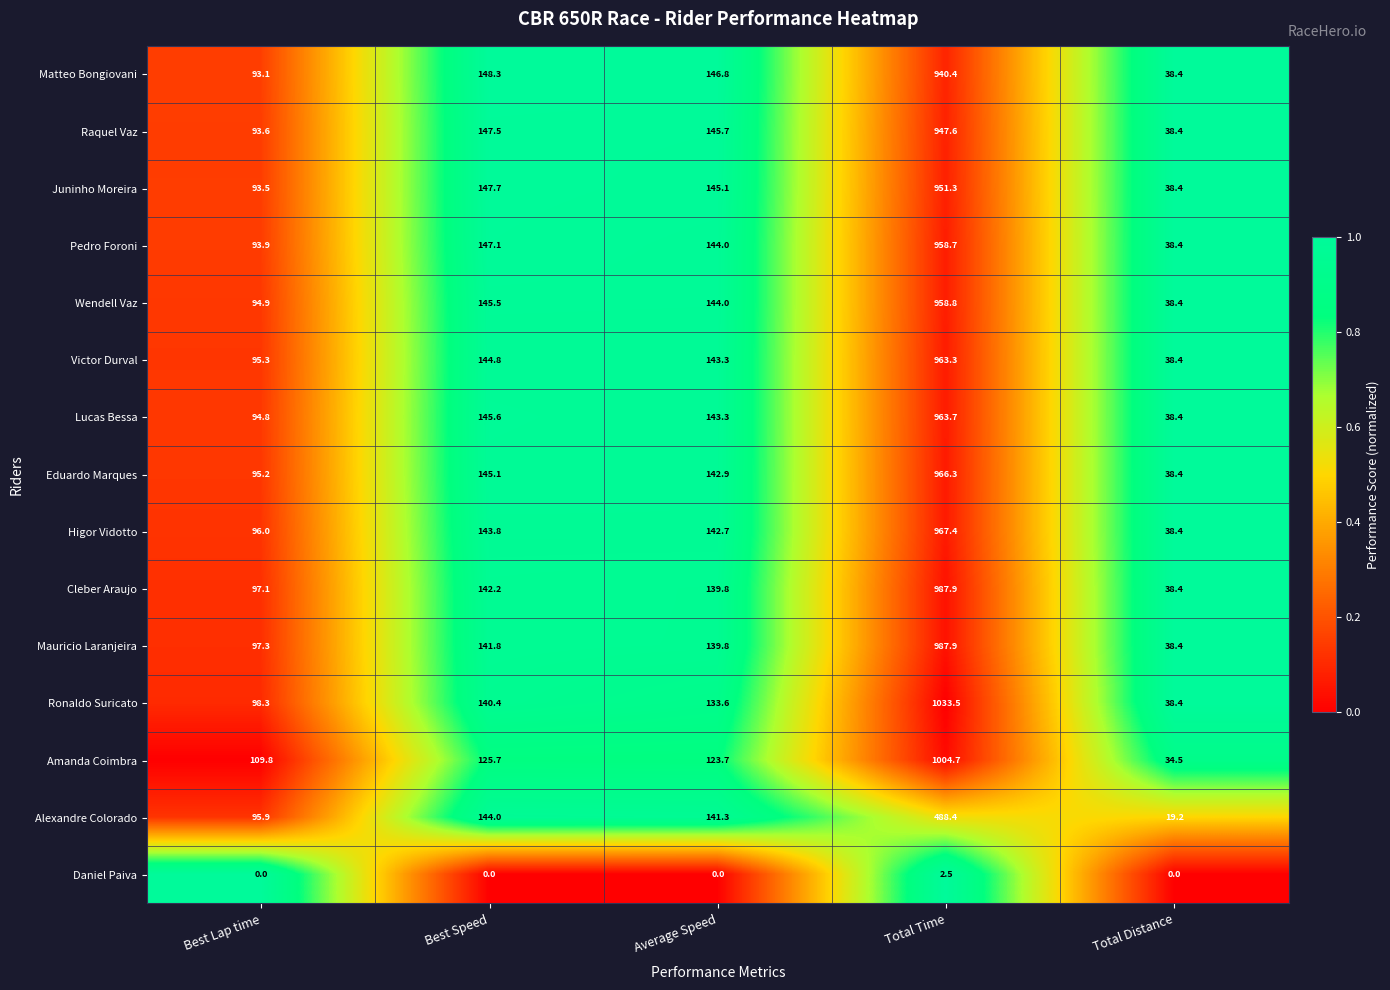

Which category has the highest value across all series?

Total Time